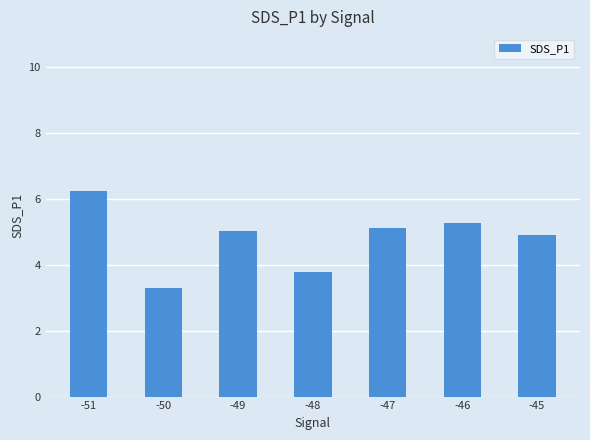

What is the minimum value shown in the chart?

3.3